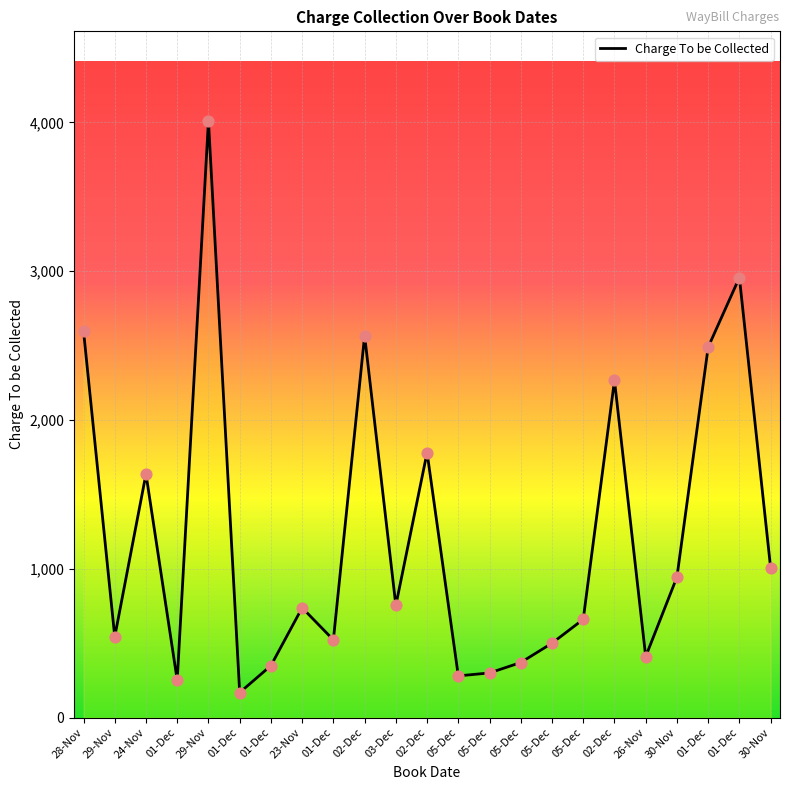

Between 24-Nov and 02-Dec, which is larger?

02-Dec